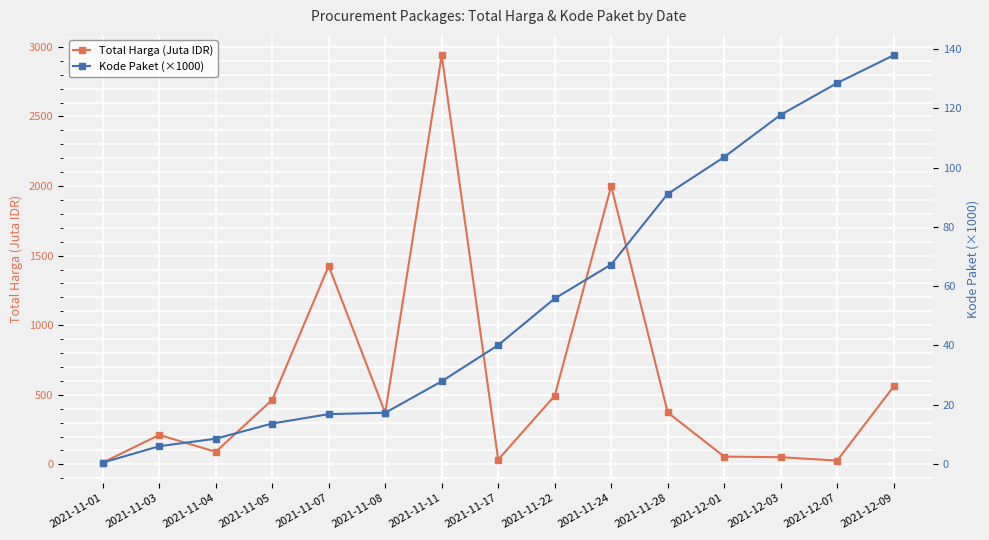

Reading left to right, transcribe all the data shown in this chart.

Total Harga (Juta IDR): 12.8	211.6	90.7	464.0	1425.9	369.5	2940.0	34.3	493.0	1999.3	373.4	56.2	51.6	27.4	560.0
Kode Paket (×1000): 0.5	6.0	8.5	13.7	16.8	17.3	27.9	40.1	55.8	67.3	91.1	103.5	117.8	128.5	137.9